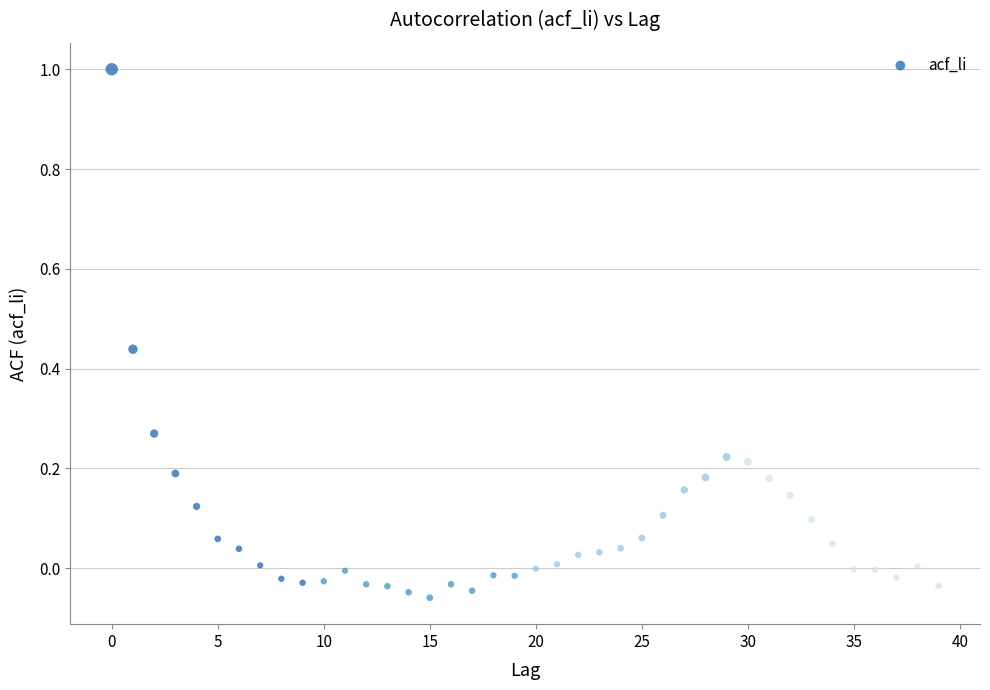

What is the range of Y values (max minus min)?

1.1